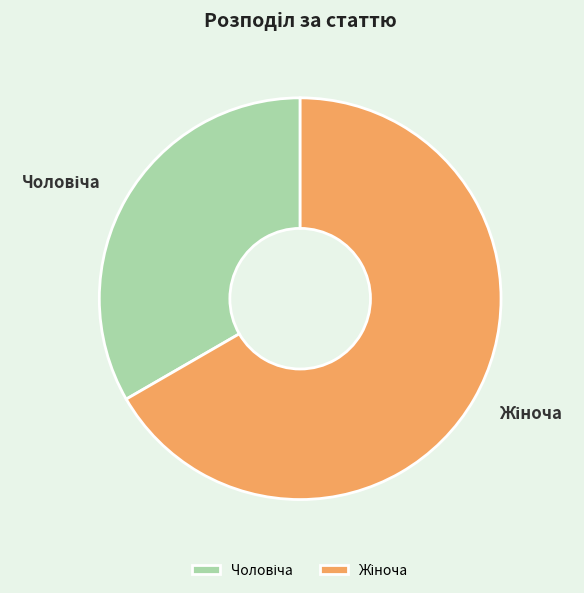

Is there any slice that represents more than half of the pie?

Yes